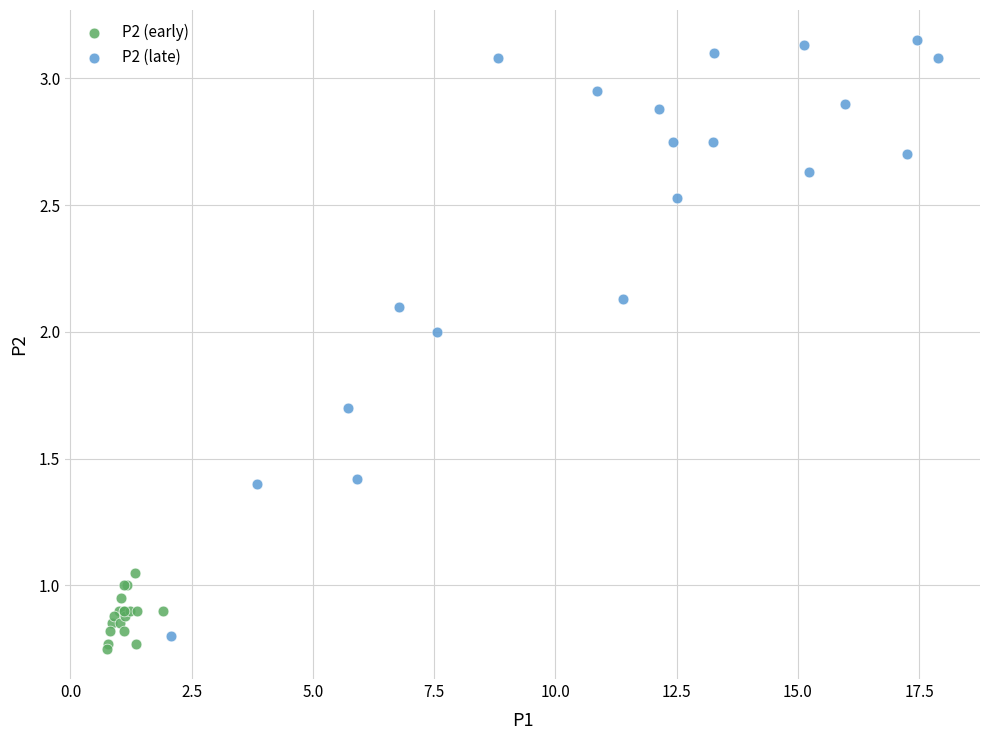

Which series has the largest Y range (max minus min)?

P2 (late)